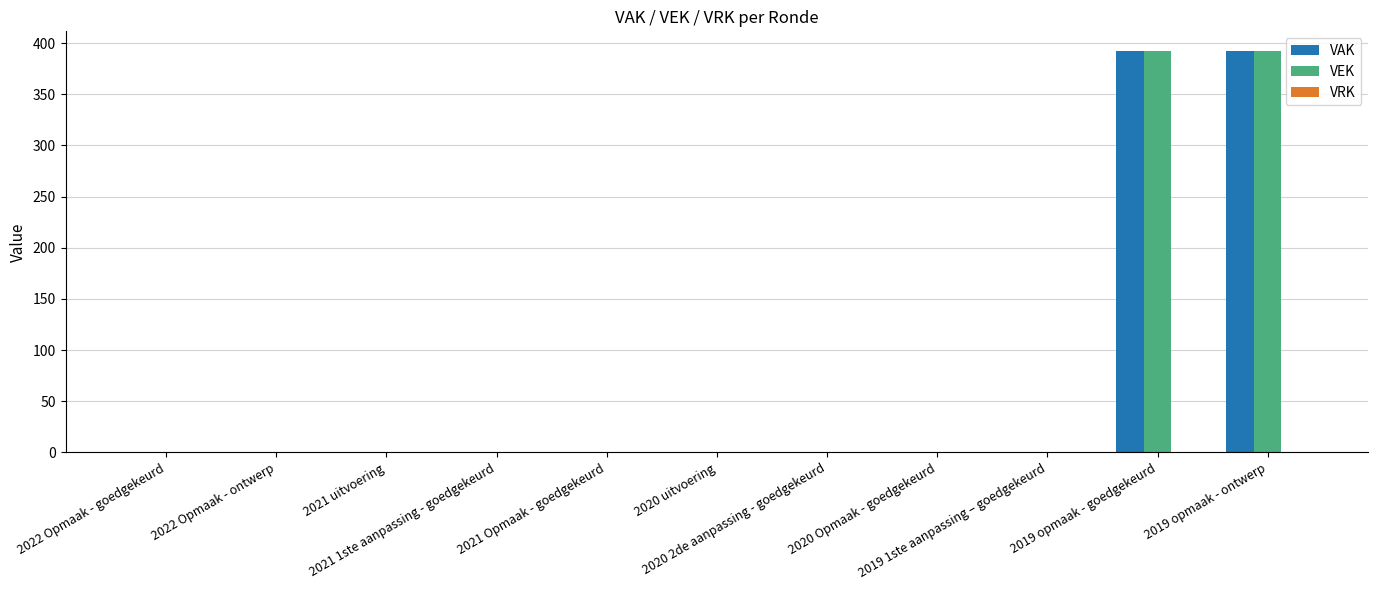

How many groups of bars are there?

11